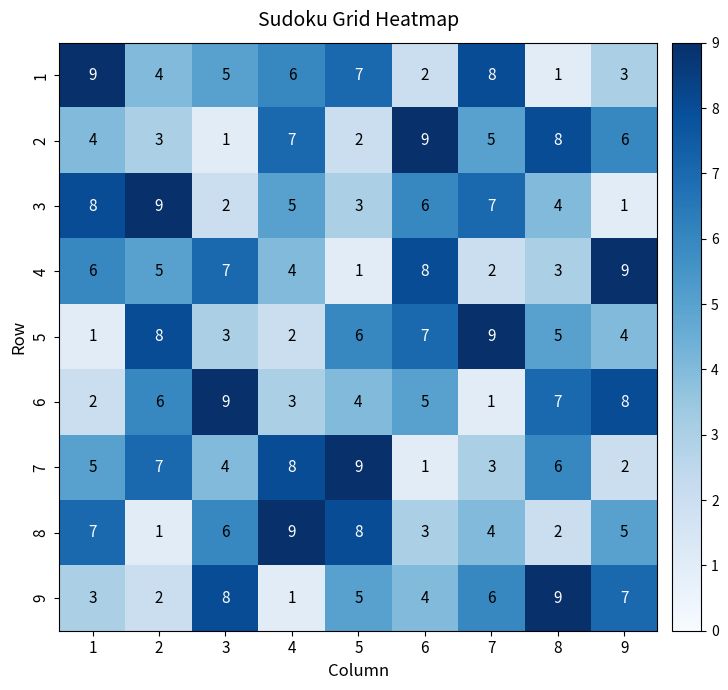

How many data points in 1 are less than 5?

4